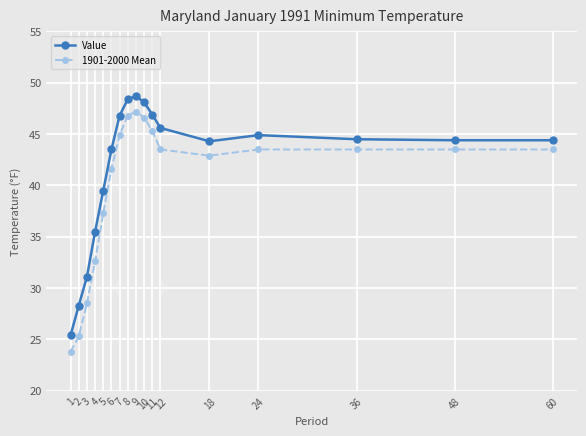

Is the value of 1901-2000 Mean at 3 greater than the value of Value at 3?

No